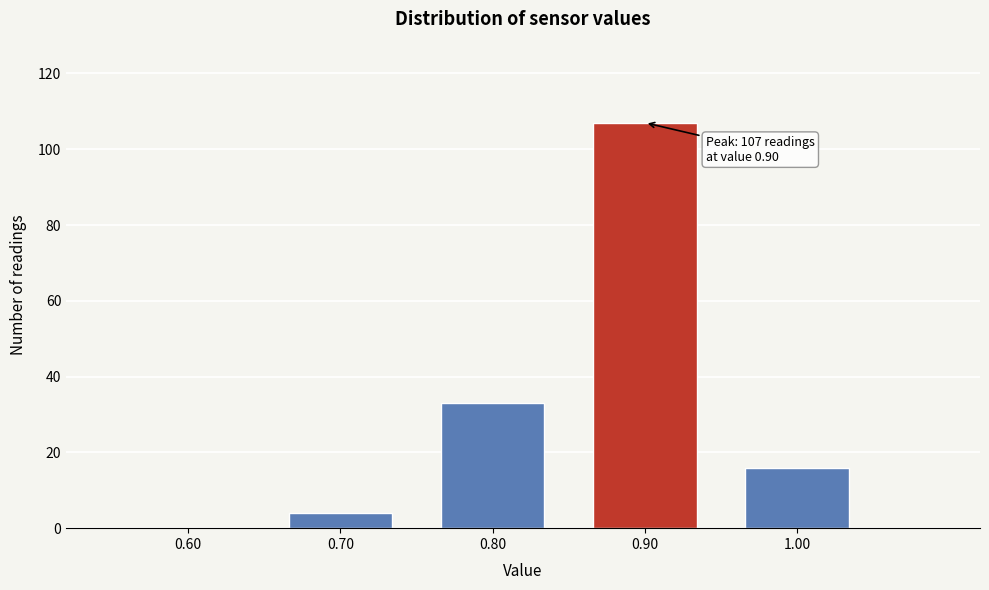

Which range on the x-axis has the tallest bar?

0.85 to 0.95